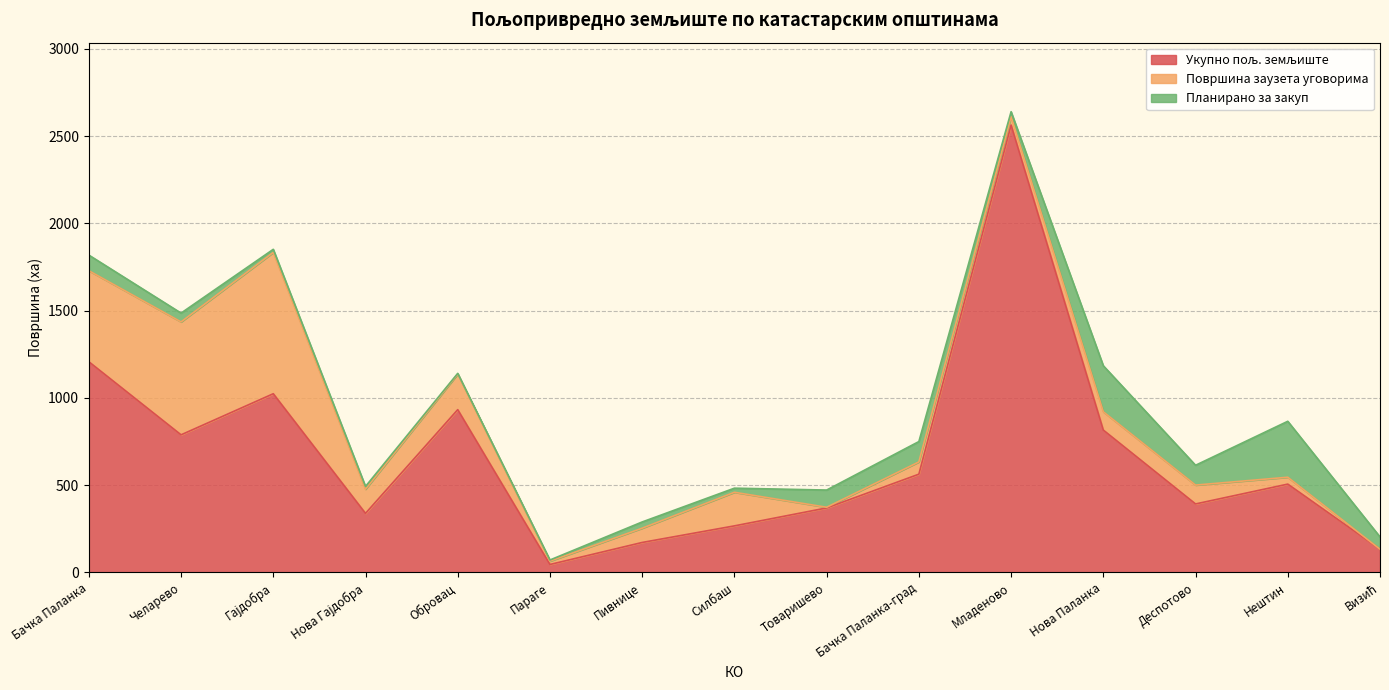

Rank the categories by Укупно пољ. земљиште value from highest to lowest.

Младеново, Бачка Паланка, Гајдобра, Обровац, Нова Паланка, Челарево, Бачка Паланка-град, Нештин, Деспотово, Товаришево, Нова Гајдобра, Силбаш, Пивнице, Визић, Параге